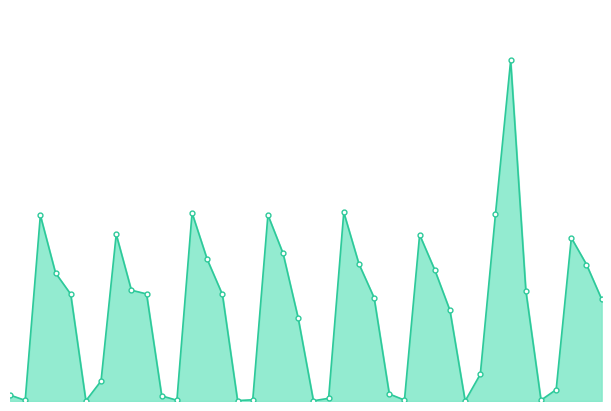

What is the difference between the second highest and second lowest values?

8035